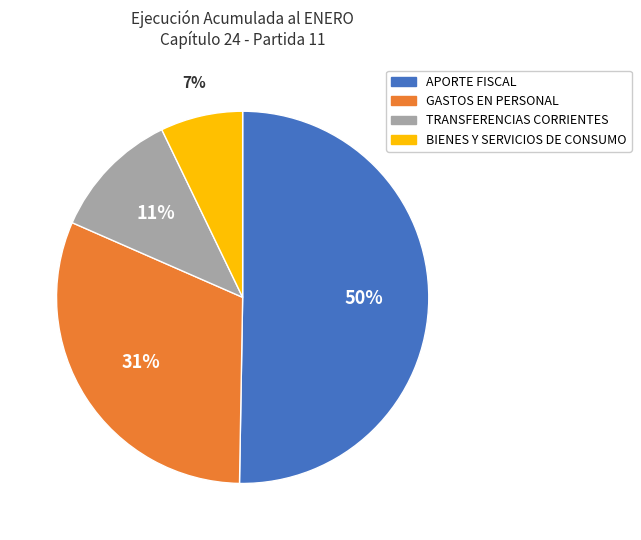

To the nearest percent, what is the combined percentage of GASTOS EN PERSONAL and BIENES Y SERVICIOS DE CONSUMO?

38%